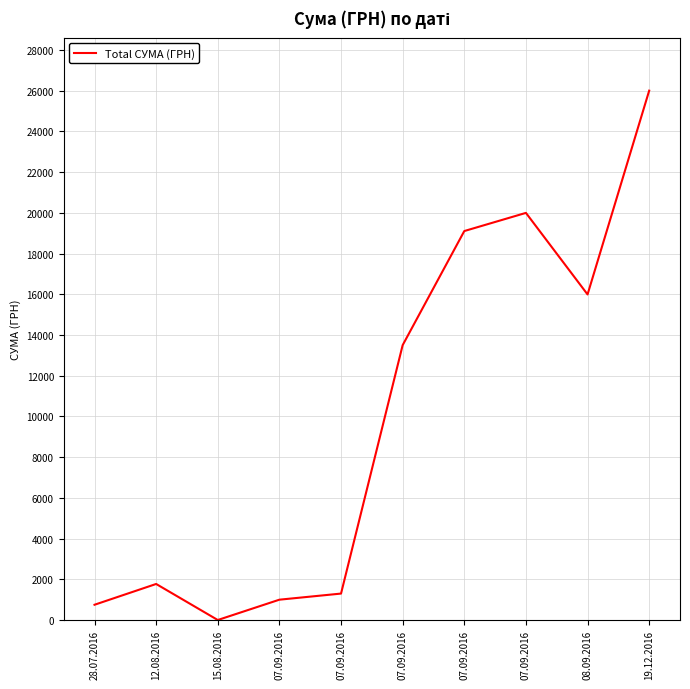

Does the chart have visible grid lines?

Yes